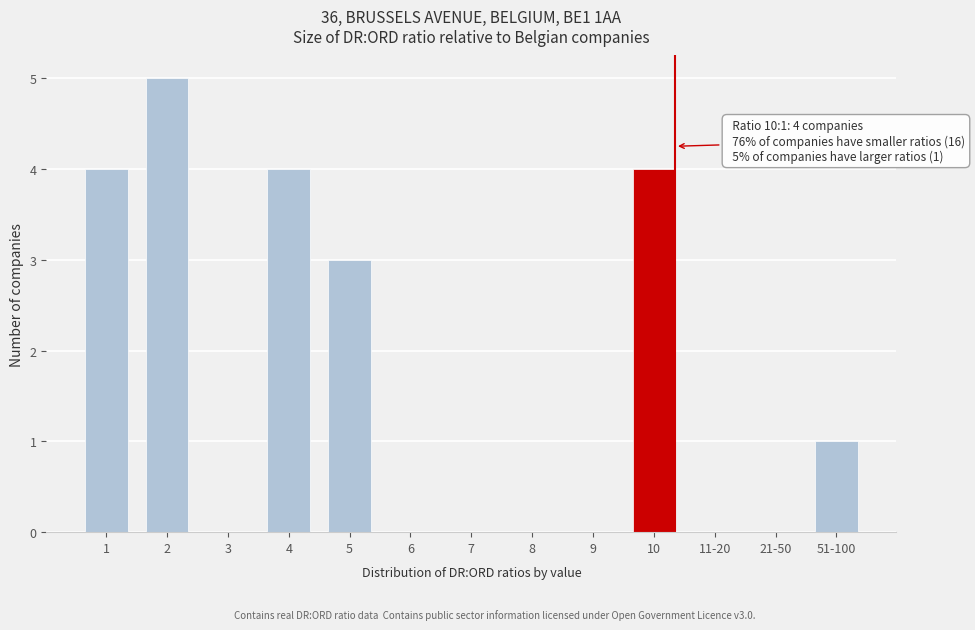

Reading right to left, transcribe all the data shown in this chart.

51-100=1	21-50=0	11-20=0	10=4	9=0	8=0	7=0	6=0	5=3	4=4	3=0	2=5	1=4